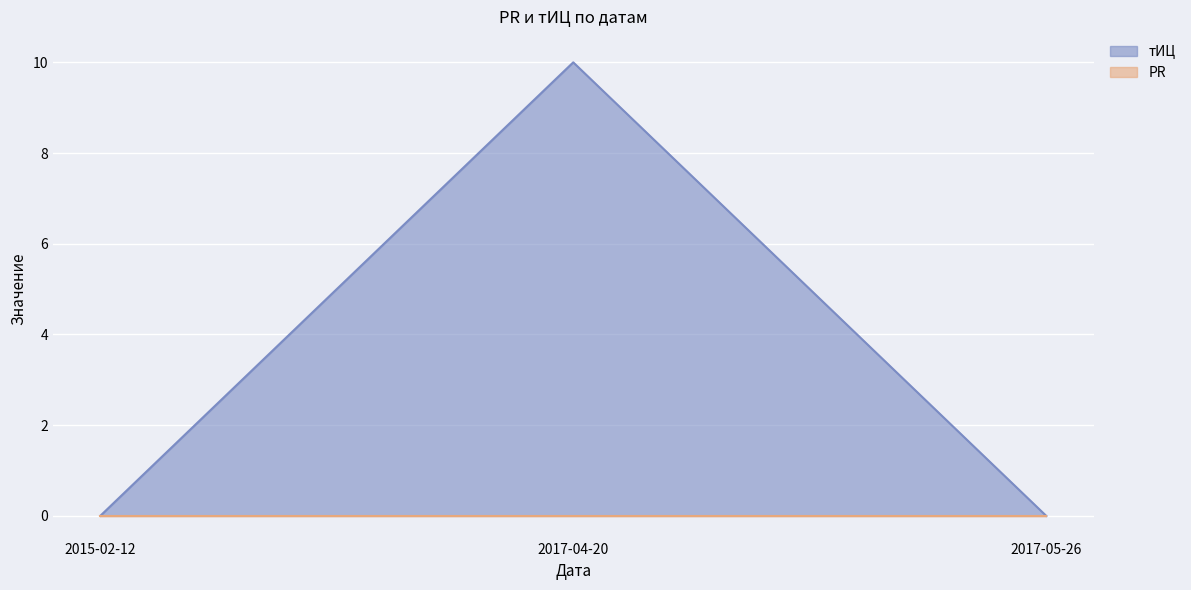

How many values exceed 0?

1